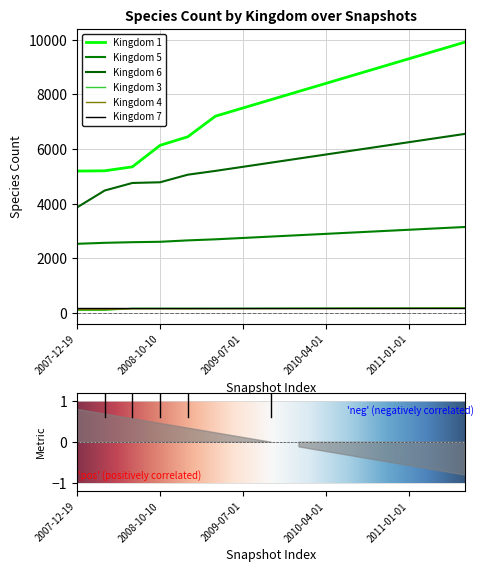

True or false: kingdom_5 and kingdom_6 intersect in this chart.

False